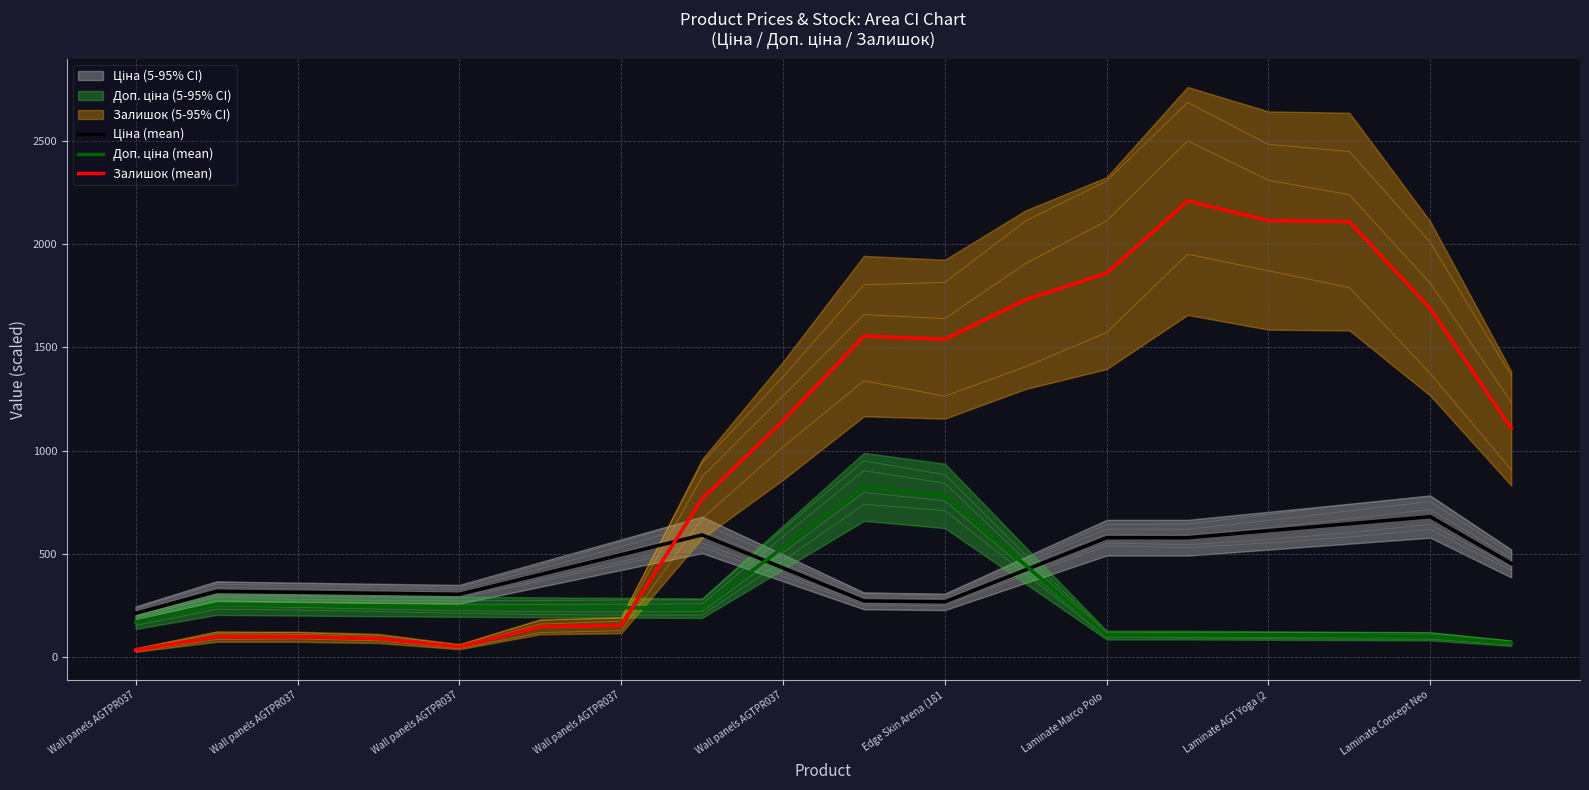

True or false: Доп. ціна (mean) and Ціна (mean) cross at least once.

True